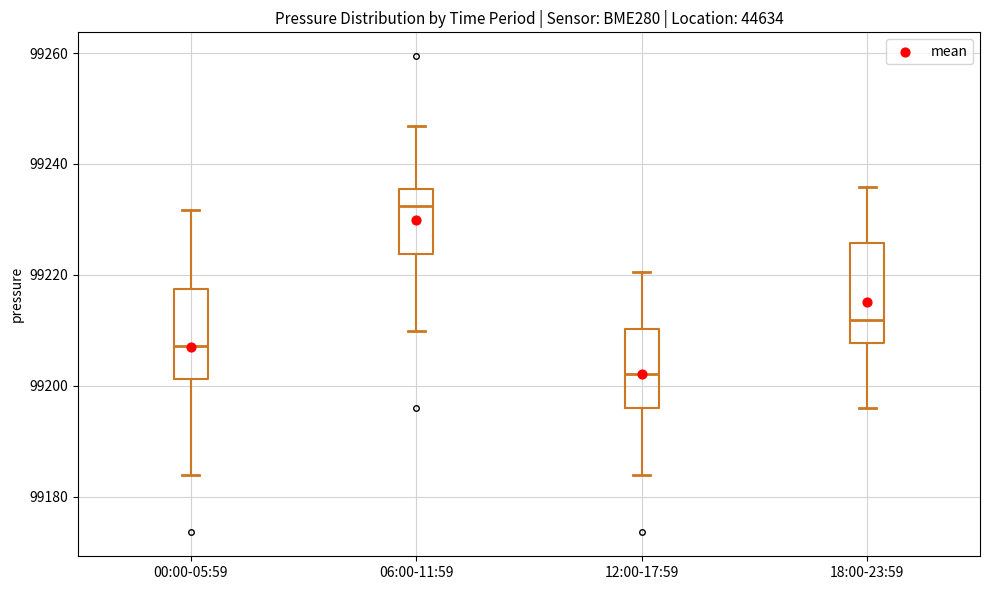

Reading left to right, transcribe this box plot: for each box, give where its median line is, the range the box spans, and where its two whiskers end, as read against the y-axis. The values are not printed on the chart, so give them approximately, as read against the axis.

00:00-05:59: median 99208, box 99202 to 99218, whiskers 99184 to 99232
06:00-11:59: median 99232, box 99224 to 99236, whiskers 99210 to 99246
12:00-17:59: median 99202, box 99196 to 99210, whiskers 99184 to 99220
18:00-23:59: median 99212, box 99208 to 99226, whiskers 99196 to 99236